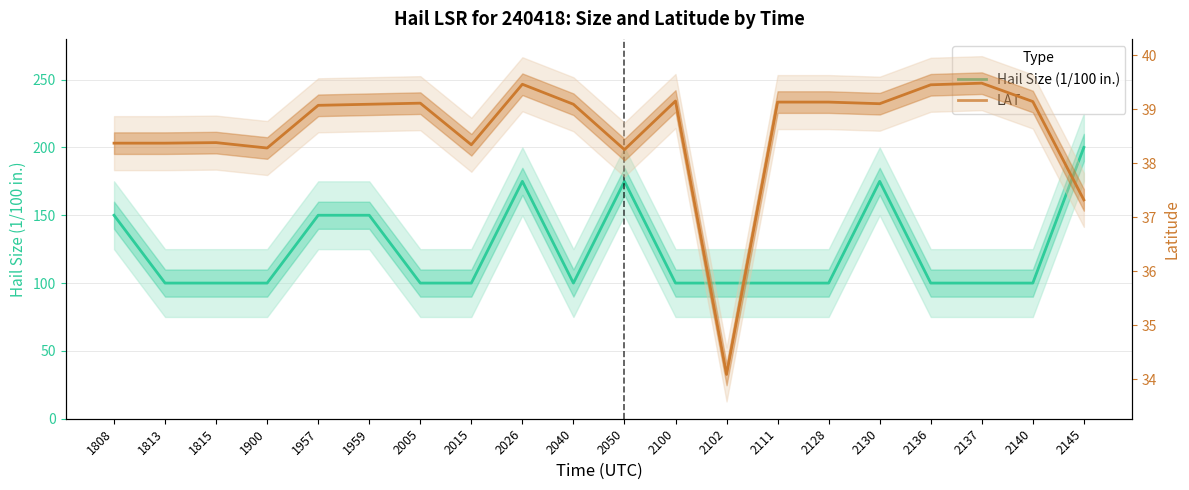

At how many categories does at least one series exceed 166?

4